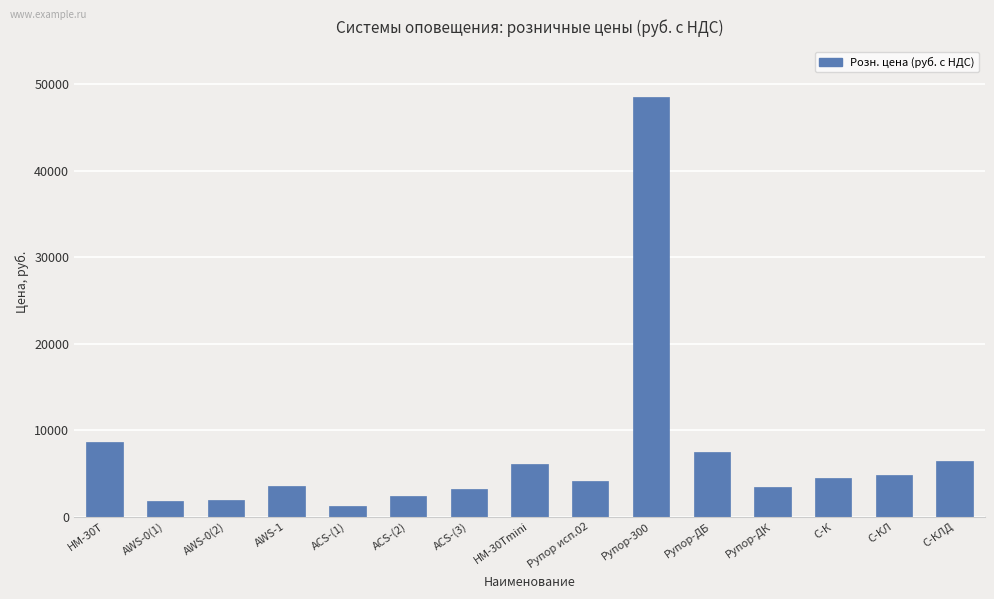

What is the greatest value displayed?

48548.8